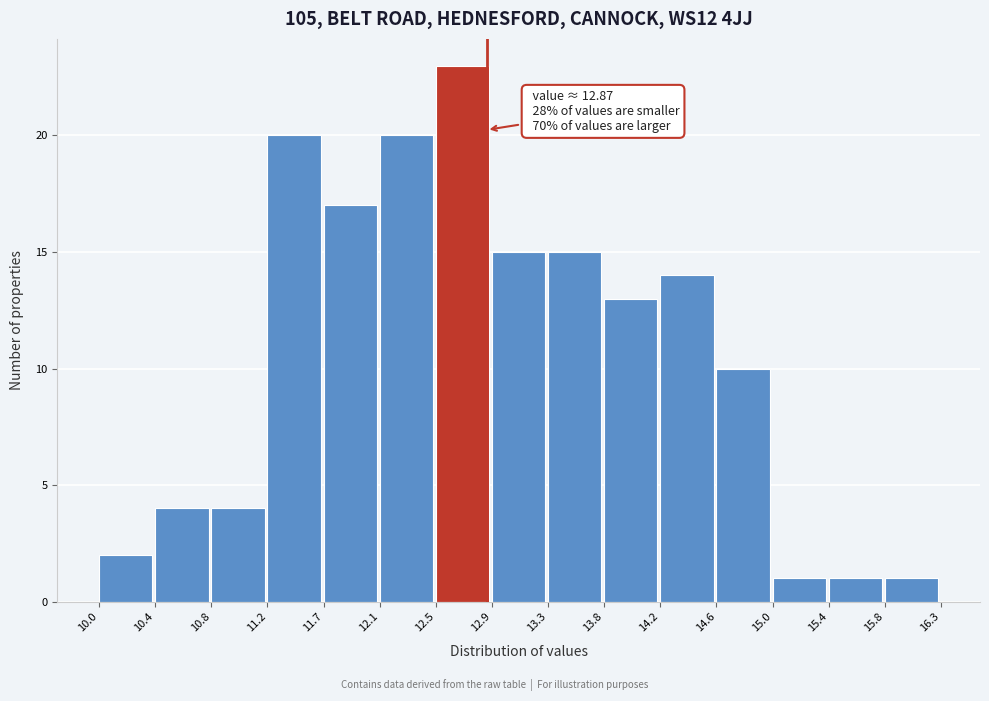

Which range on the x-axis has the tallest bar?

12.5 to 12.9